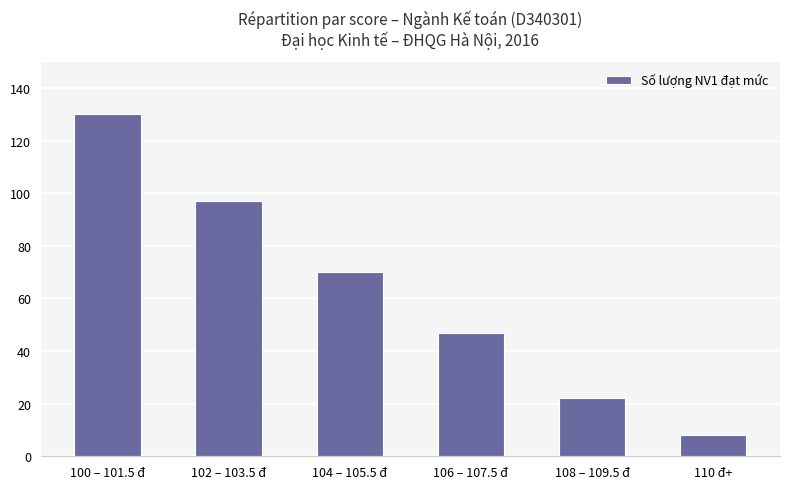

Does the chart contain stacked bars?

No